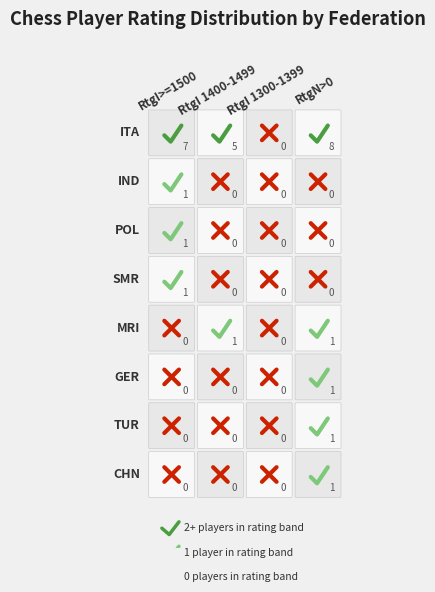

Which series has the largest total across all categories?

ITA